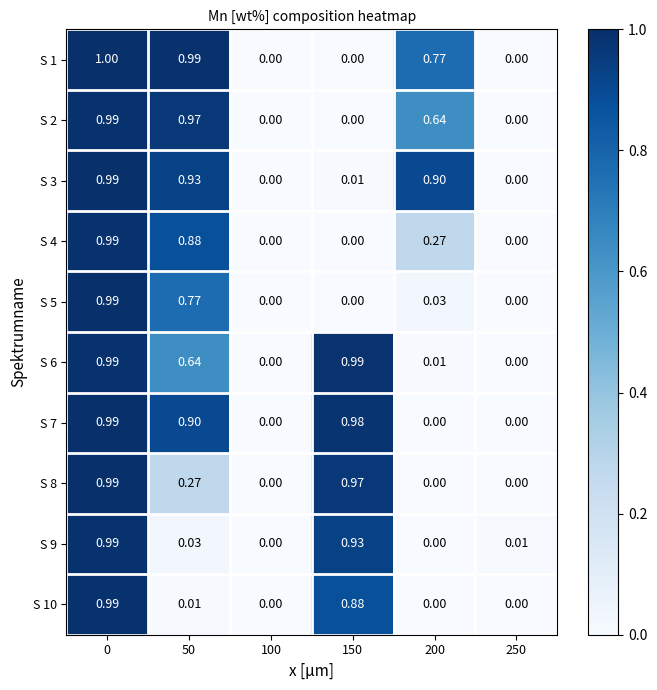

Is the value of S 7 at 250 greater than the value of S 4 at 200?

No